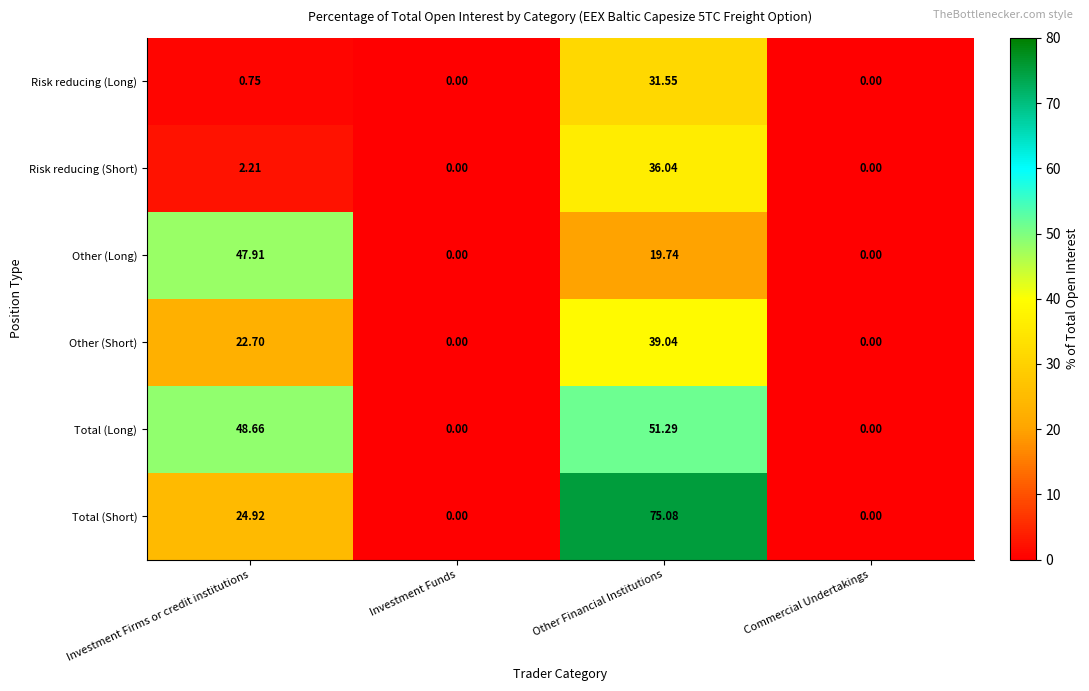

At which label is Other (Long) closest to 23?

Other Financial Institutions